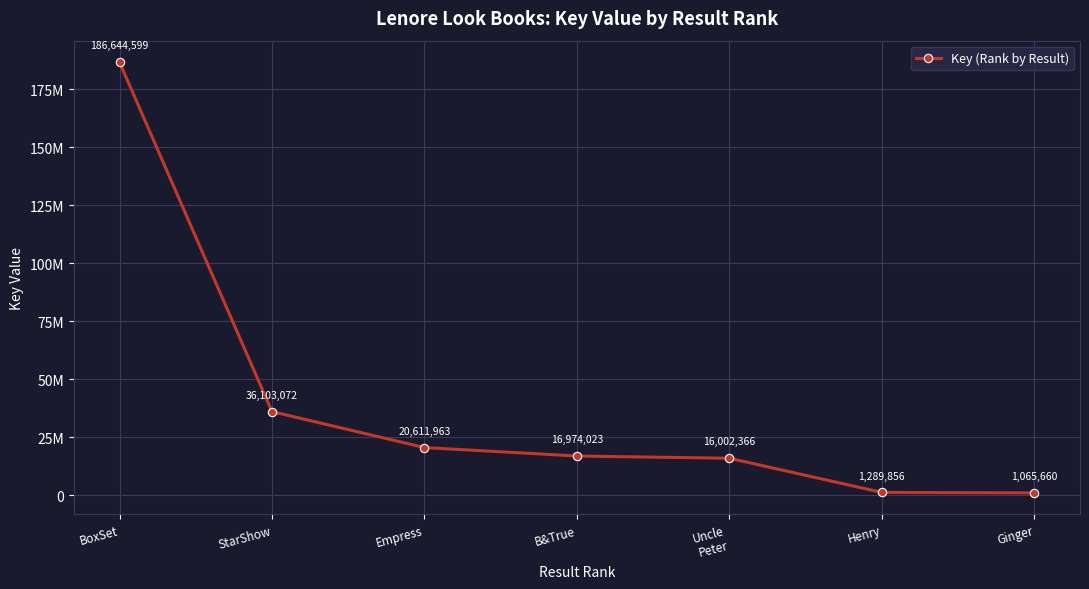

Which category has the highest value across all series?

BoxSet